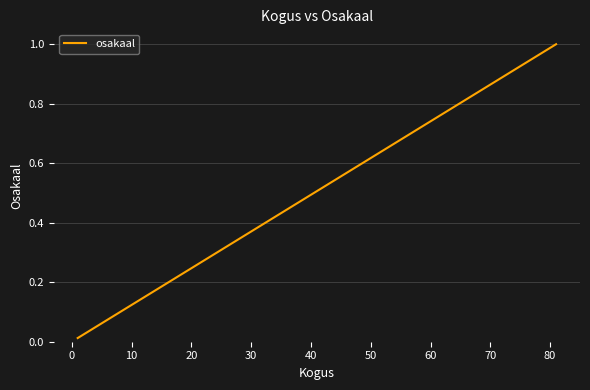

What is the sum of all values?

3.4